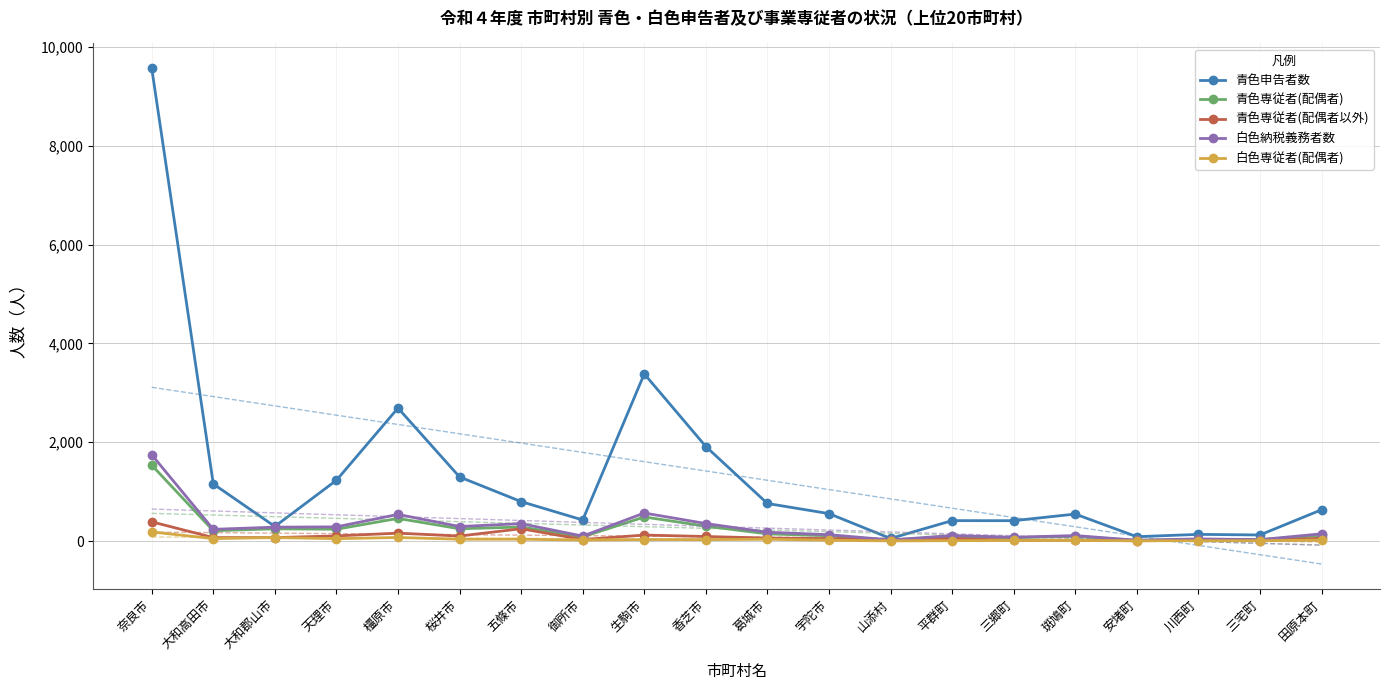

What is the average value of the 青色申告者数 series?

1325